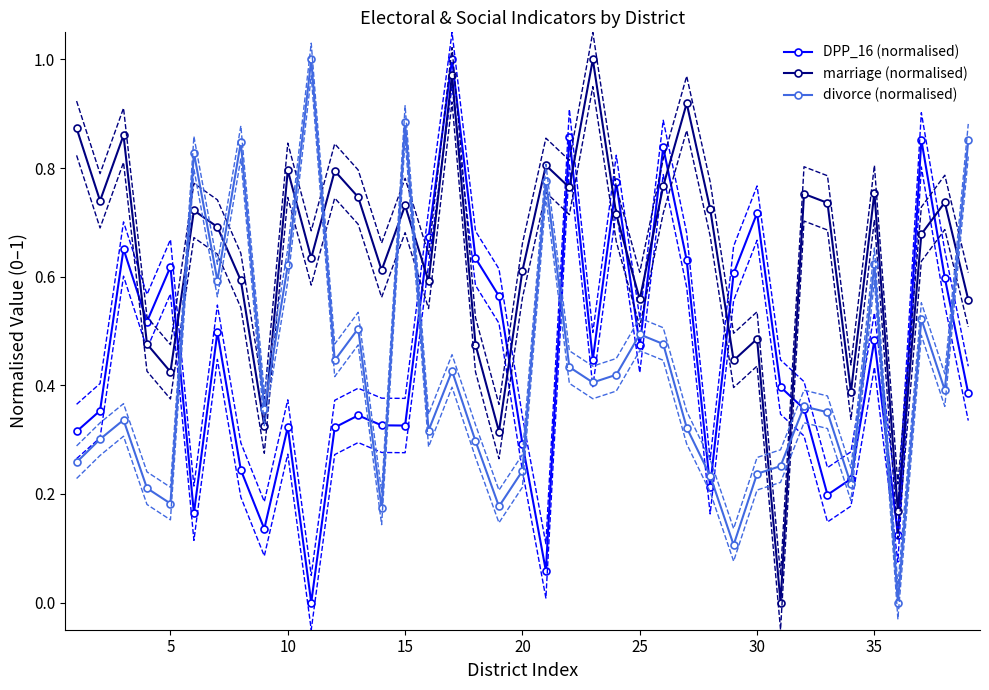

True or false: marriage (normalised) has a value of 1.3 at 15.

False